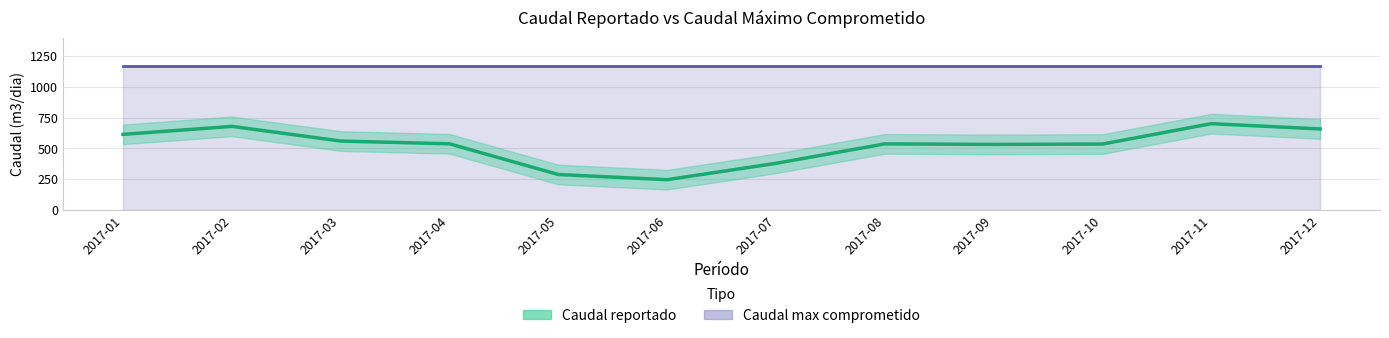

Reading left to right, extract all data points from this chart.

612.8	678.0	558.4	536.0	286.0	244.0	377.0	535.4	531.0	534.0	700.0	657.0